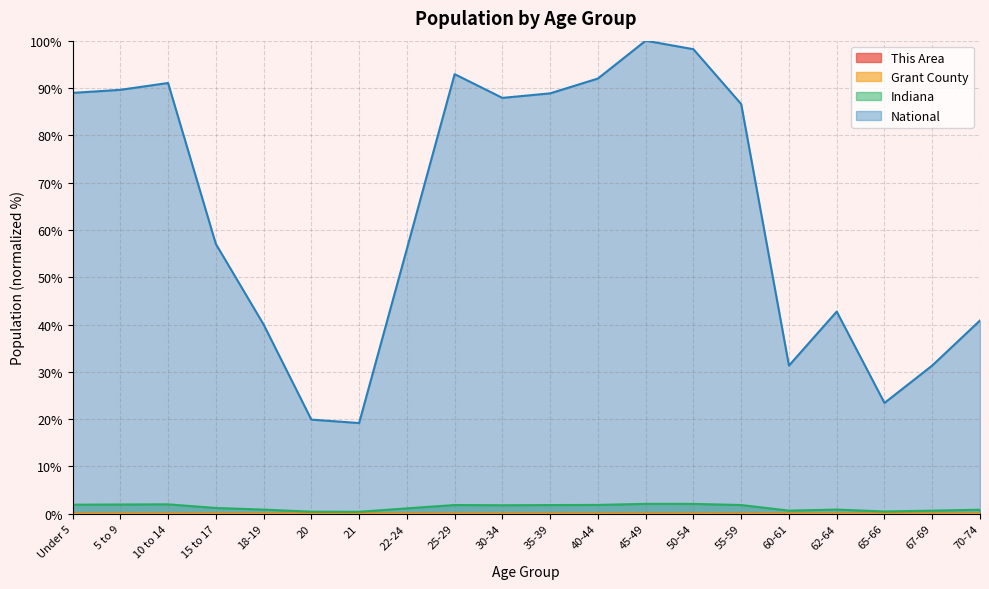

Reading left to right, what are all the values shown in this chart?

This Area: 0.0	0.0	0.0	0.0	0.0	0.0	0.0	0.0	0.0	0.0	0.0	0.0	0.0	0.0	0.0	0.0	0.0	0.0	0.0	0.0
Grant County: 0.0	0.0	0.0	0.0	0.0	0.0	0.0	0.0	0.0	0.0	0.0	0.0	0.0	0.0	0.0	0.0	0.0	0.0	0.0	0.0
Indiana: 1.9	2.0	2.0	1.2	0.9	0.4	0.4	1.1	1.8	1.8	1.8	1.9	2.1	2.1	1.8	0.7	0.9	0.5	0.7	0.9
National: 89.0	89.6	91.1	57.0	40.0	19.9	19.2	56.0	92.9	87.9	88.9	92.0	100.0	98.2	86.6	31.3	42.7	23.4	31.3	40.9